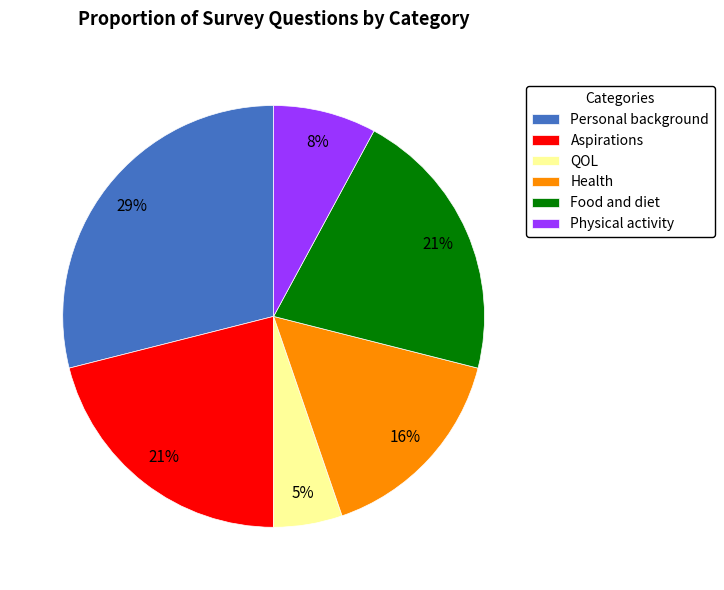

How many slices are in this pie chart?

6